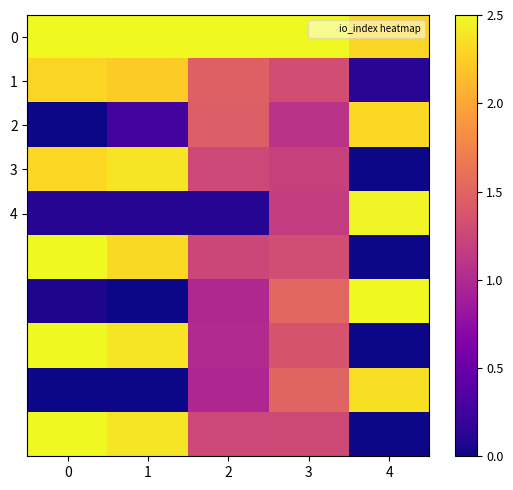

How many distinct data groups are displayed?

10